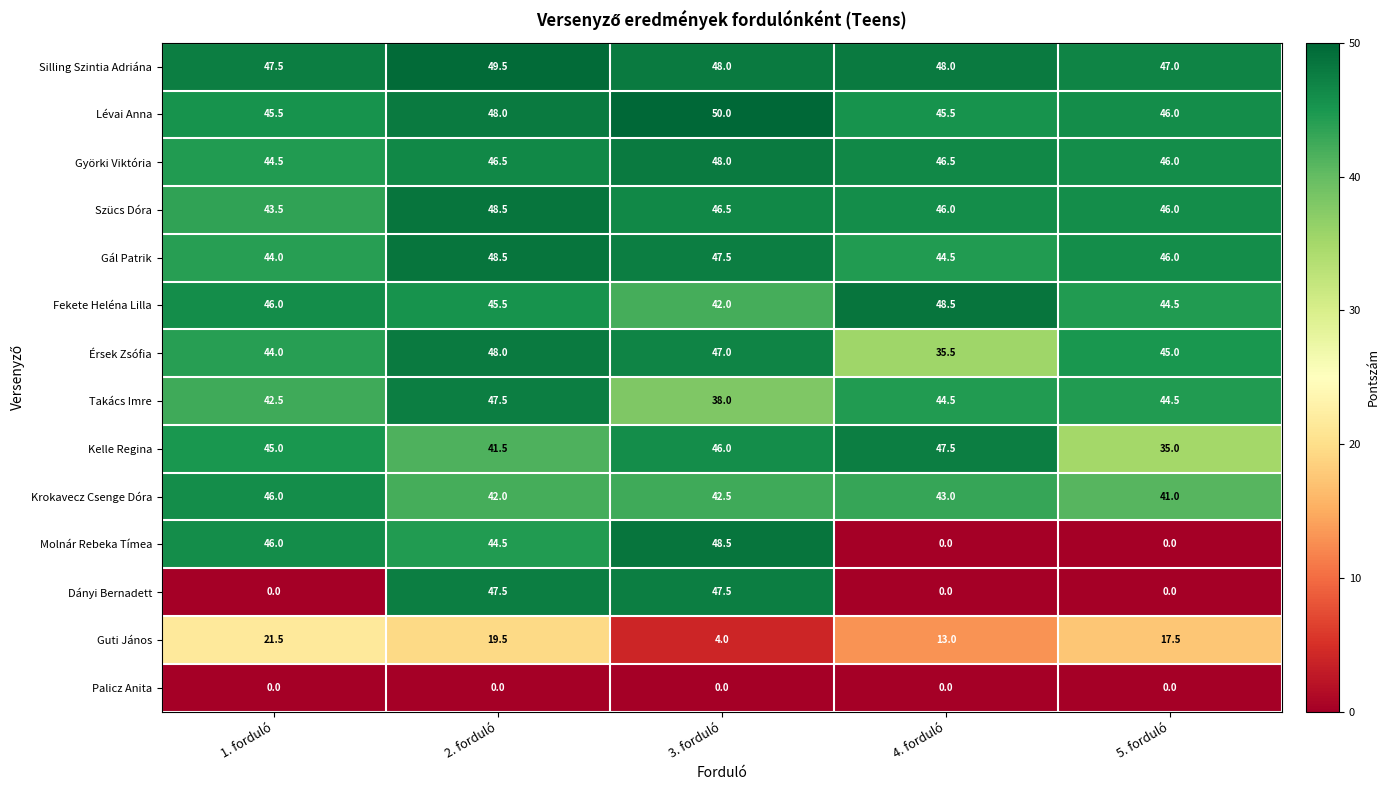

What is the sum of all Guti János values?

75.5